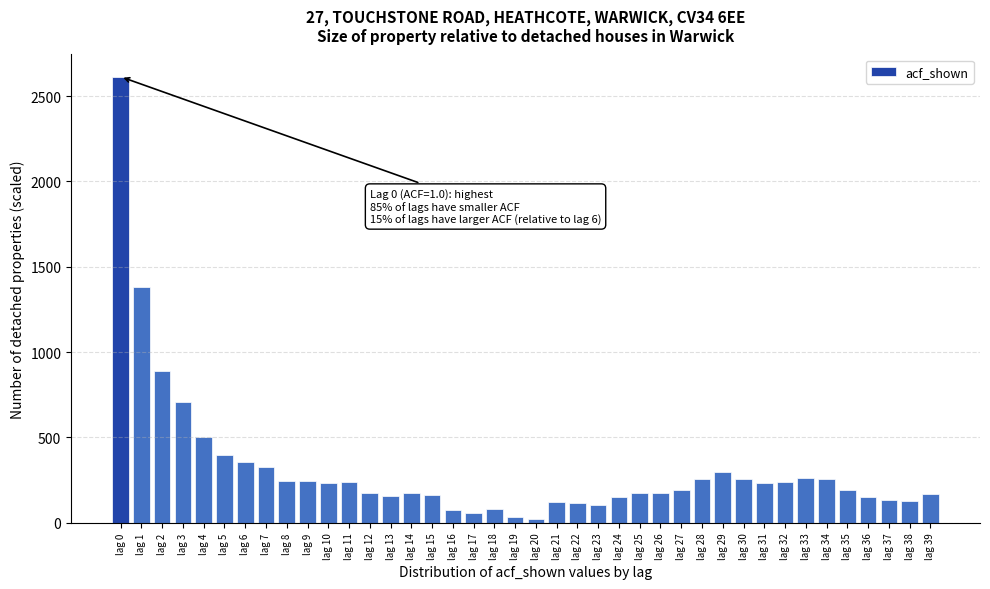

What is the greatest value displayed?

2613.0